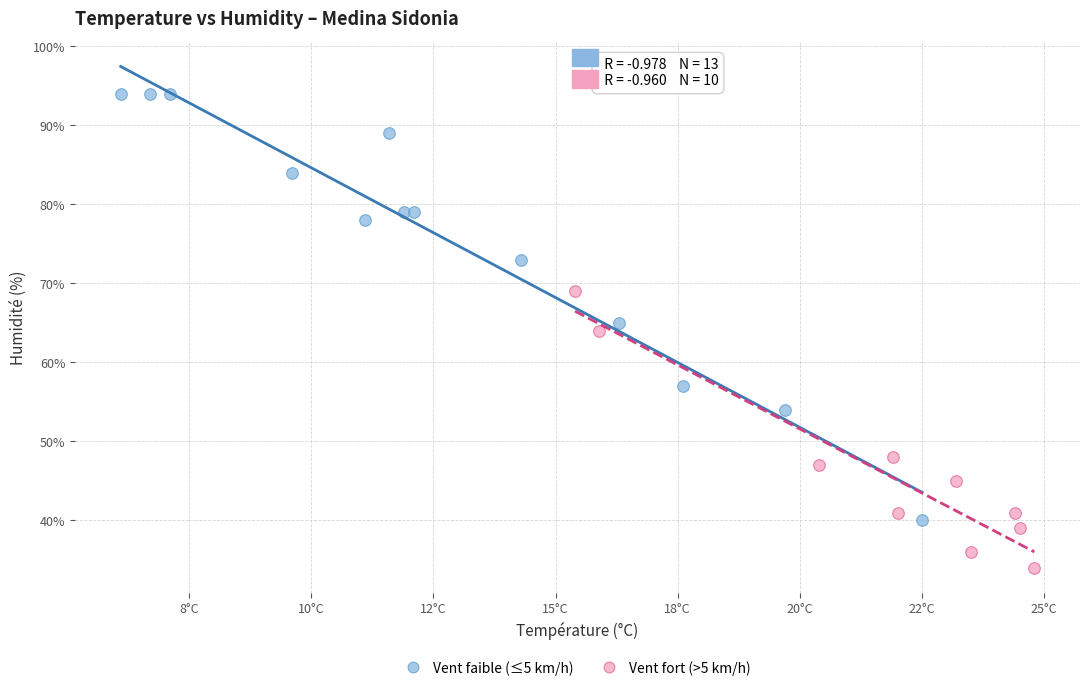

Which series has the largest Y range (max minus min)?

Vent faible (≤5 km/h)